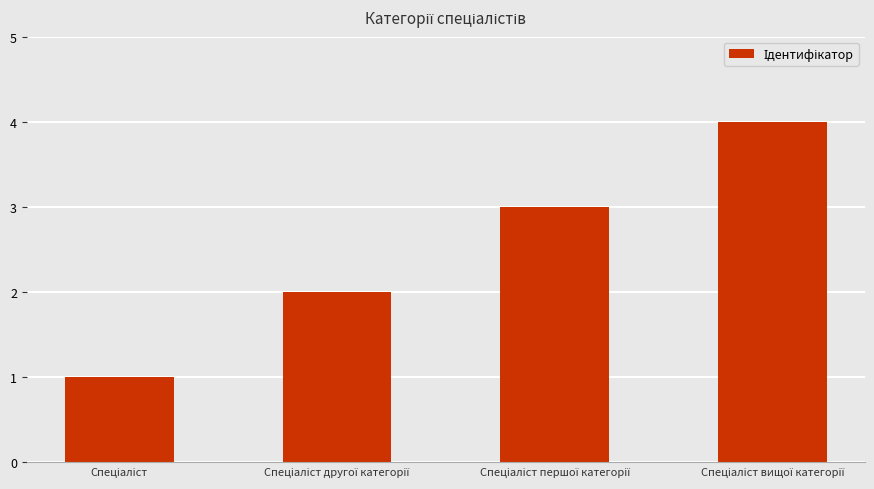

What is the difference between the maximum and minimum values?

3